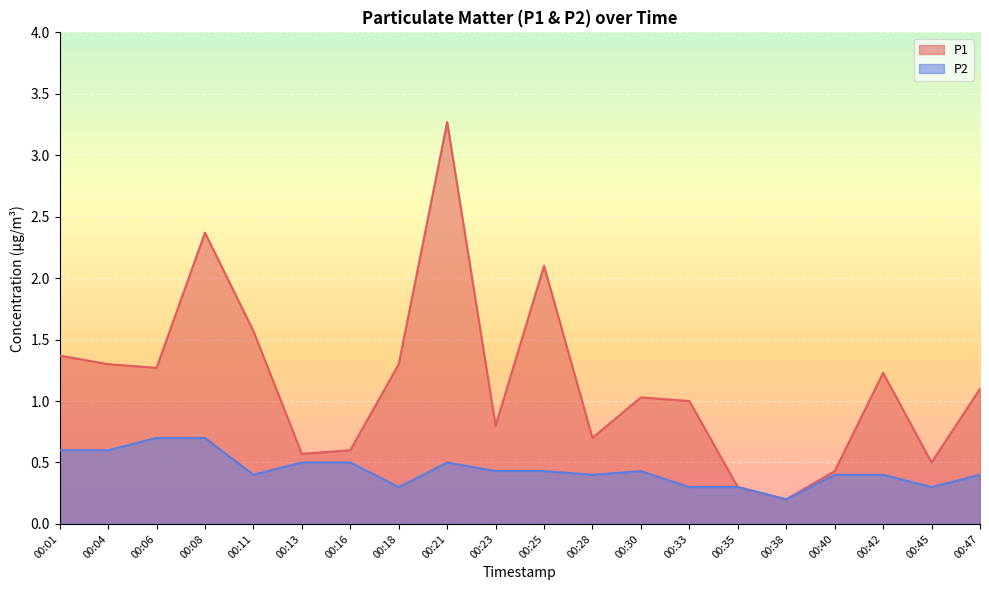

What is the difference between the highest and lowest values at 00:21?

2.8